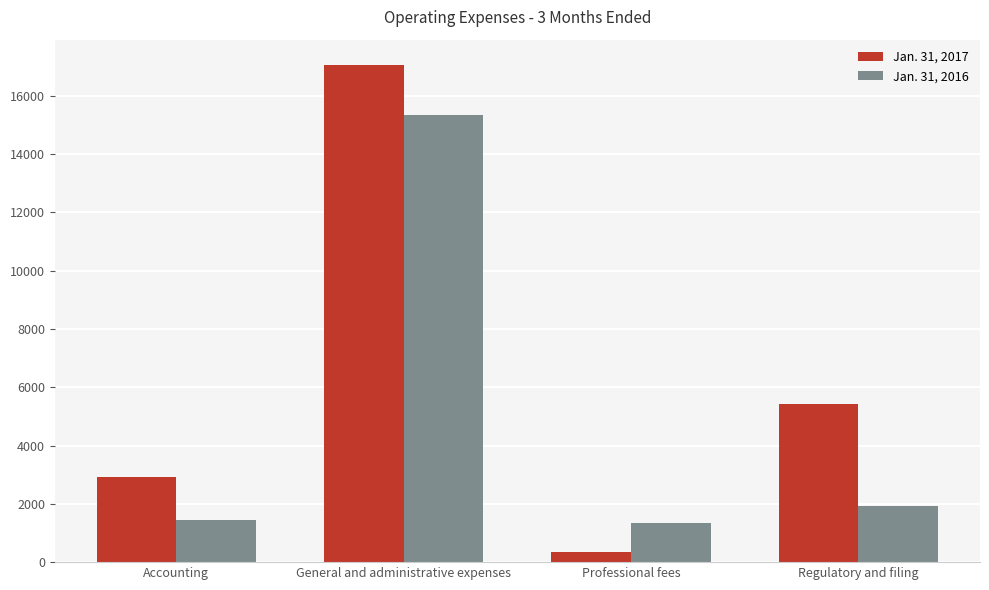

At General and administrative expenses, list the series in order from smallest to largest.

Jan. 31, 2016, Jan. 31, 2017